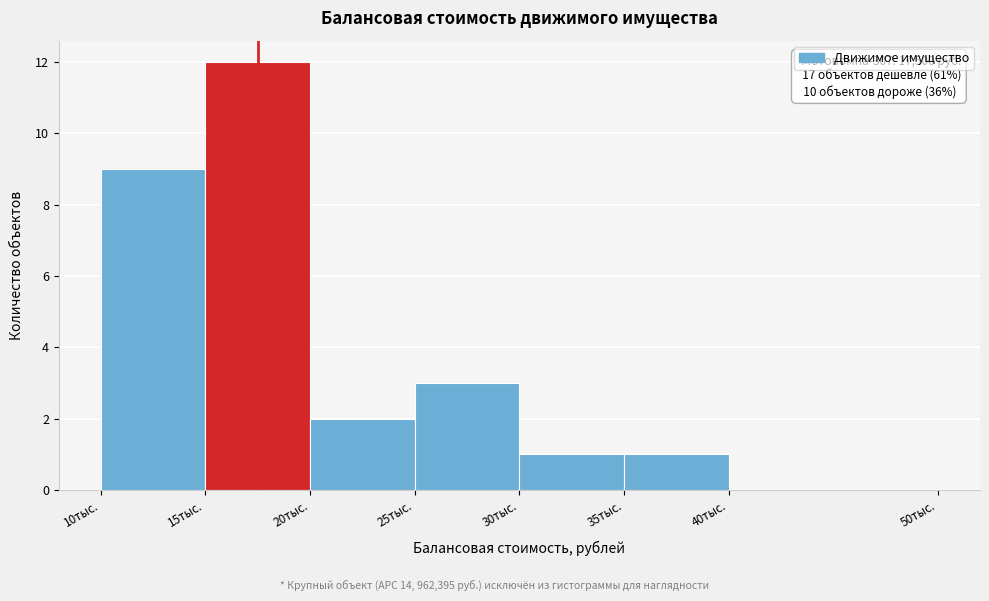

Reading right to left, extract all data points from this chart.

40тыс.=0	35тыс.=1	30тыс.=1	25тыс.=3	20тыс.=2	15тыс.=12	10тыс.=9